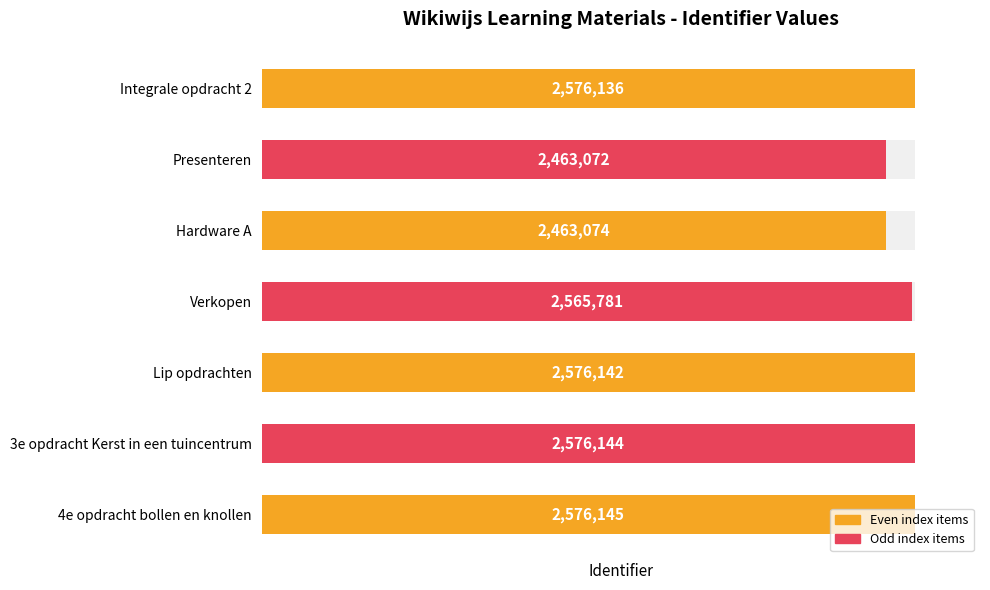

What is the difference between the values at Verkopen and 4e opdracht bollen en knollen?

10364